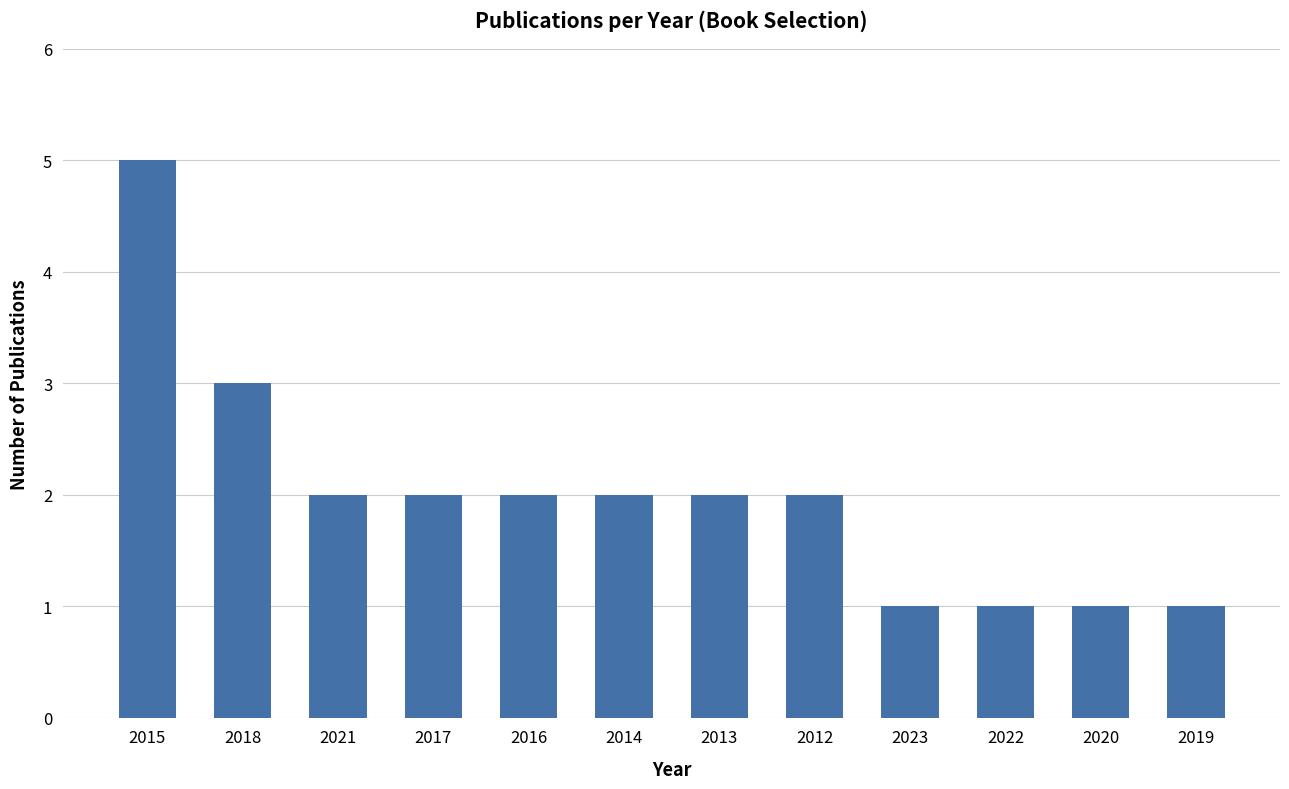

What position from the left is 2015?

1